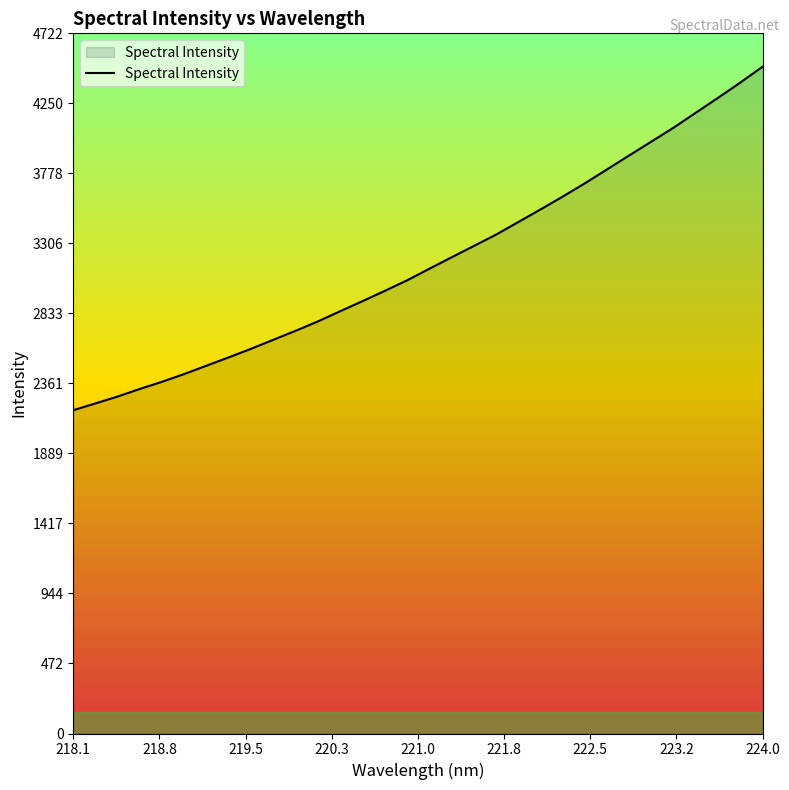

What is the difference between the maximum and minimum values?

2316.9